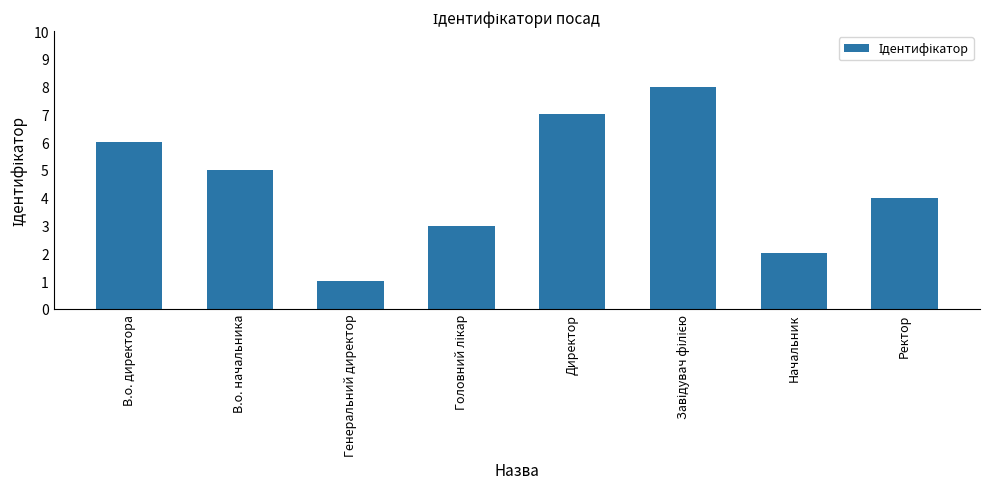

How many distinct data groups are displayed?

1